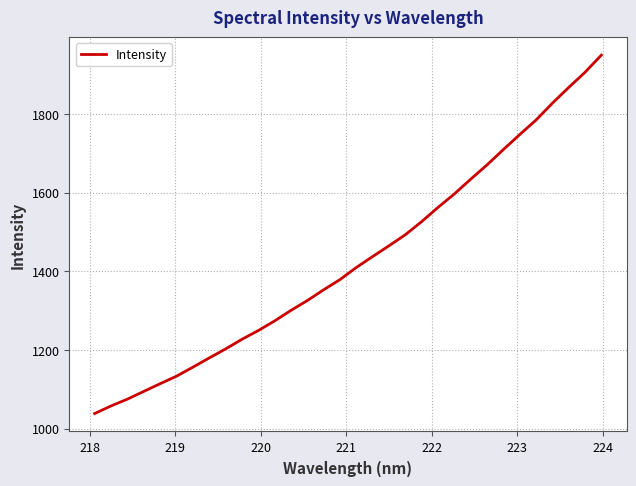

What is the greatest value displayed?

1949.8